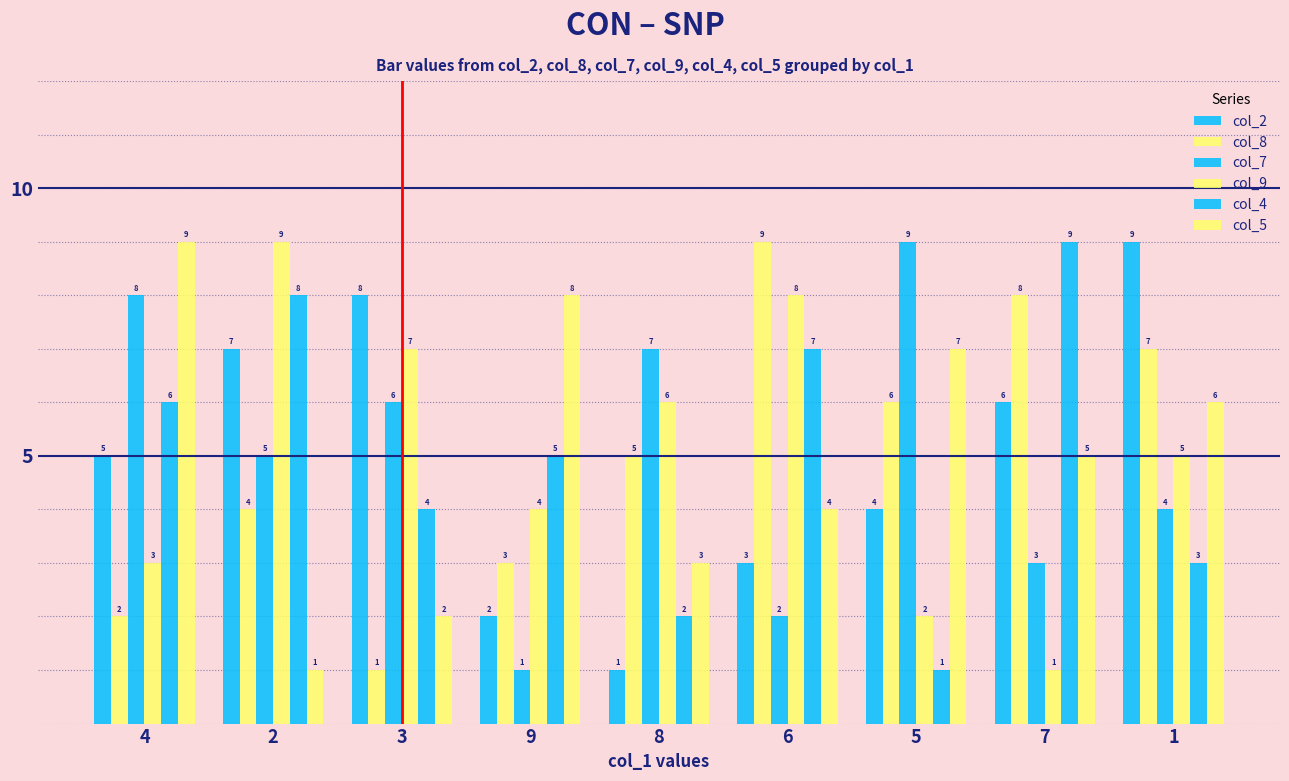

At 3, list the series in order from smallest to largest.

col_8, col_5, col_4, col_7, col_9, col_2